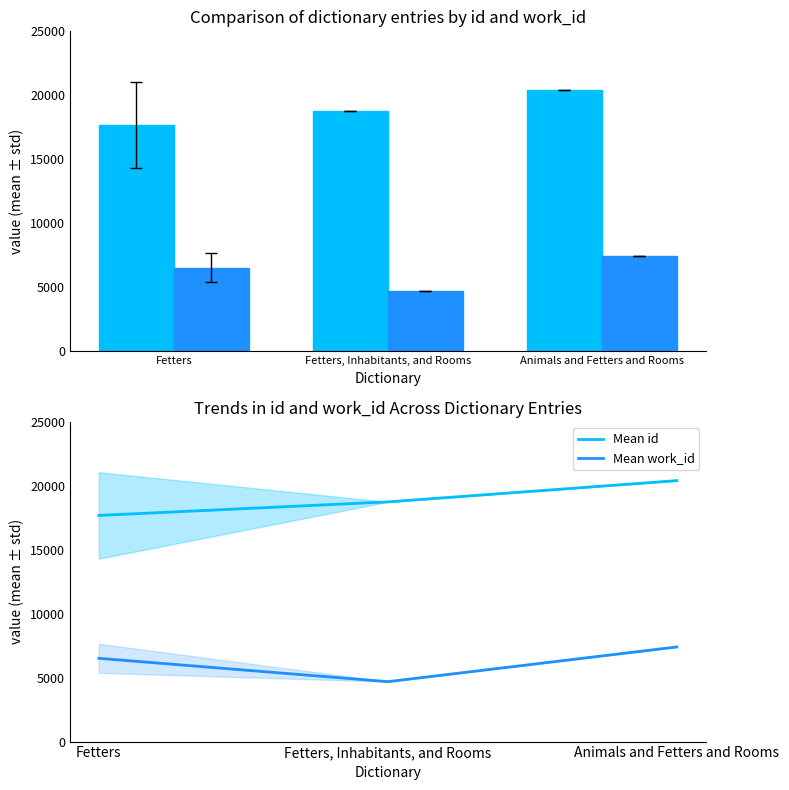

Count the number of data series in this chart.

4